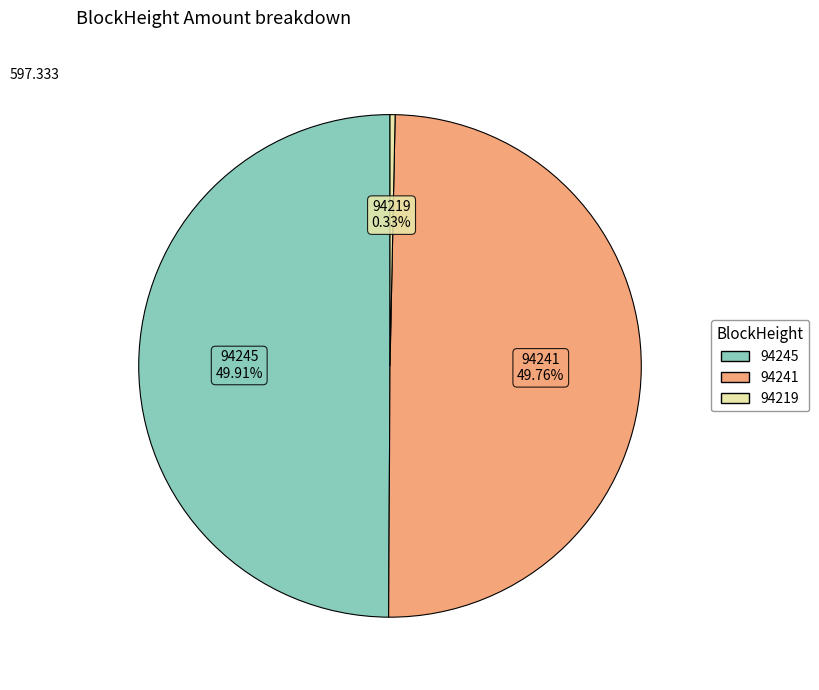

Is 94219 the majority of the pie?

No